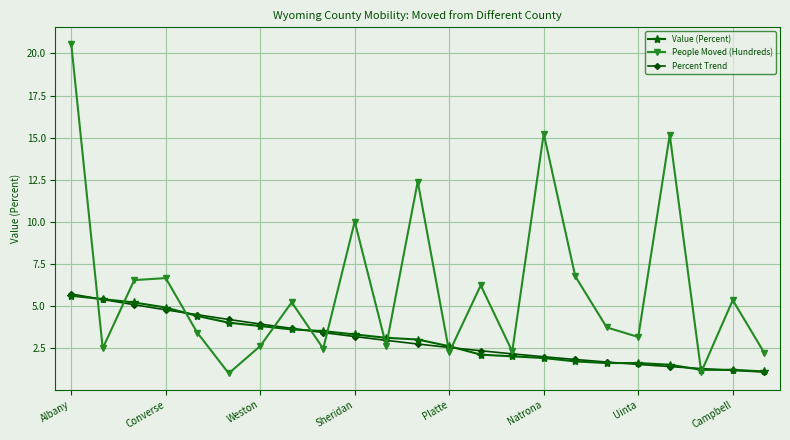

What is the value of the Value (Percent) point at the 18th from the left?

1.6